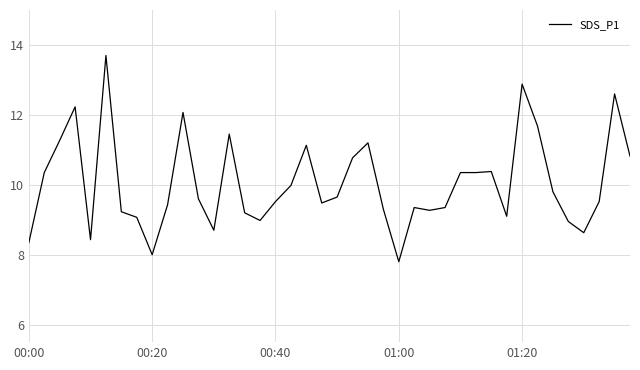

What is the difference between the maximum and minimum values?

5.9